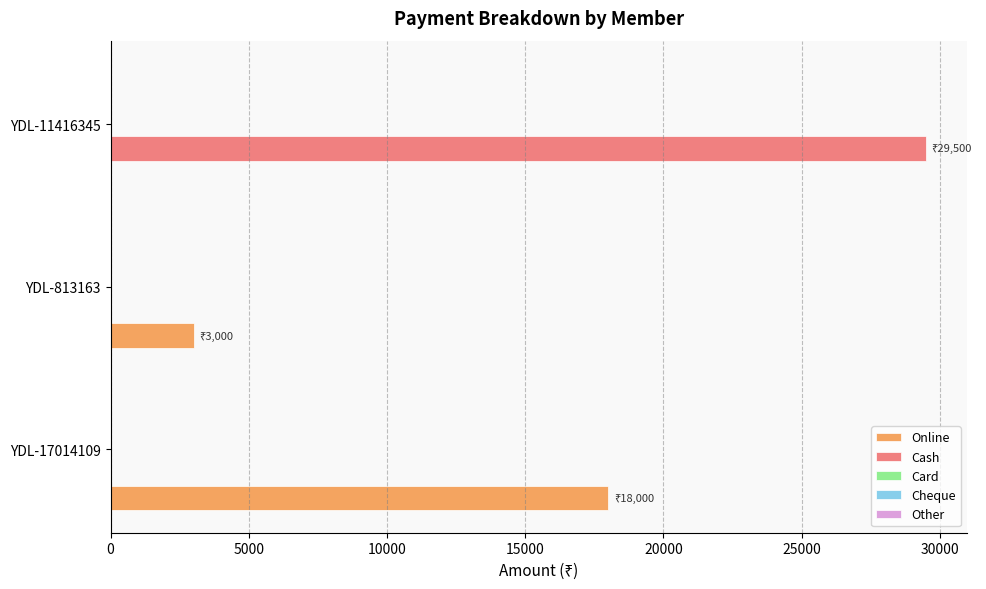

Count the number of data series in this chart.

2